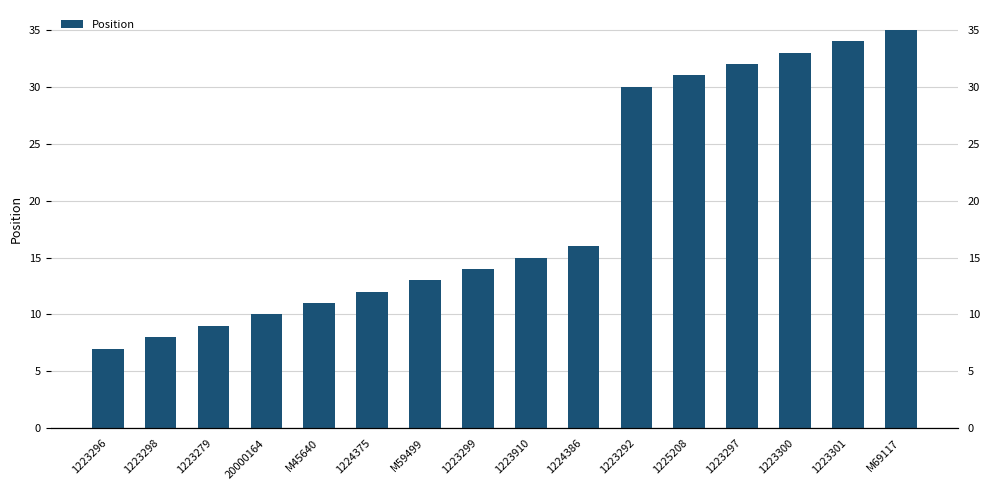

The value at 1224386 is 16. True or false?

True